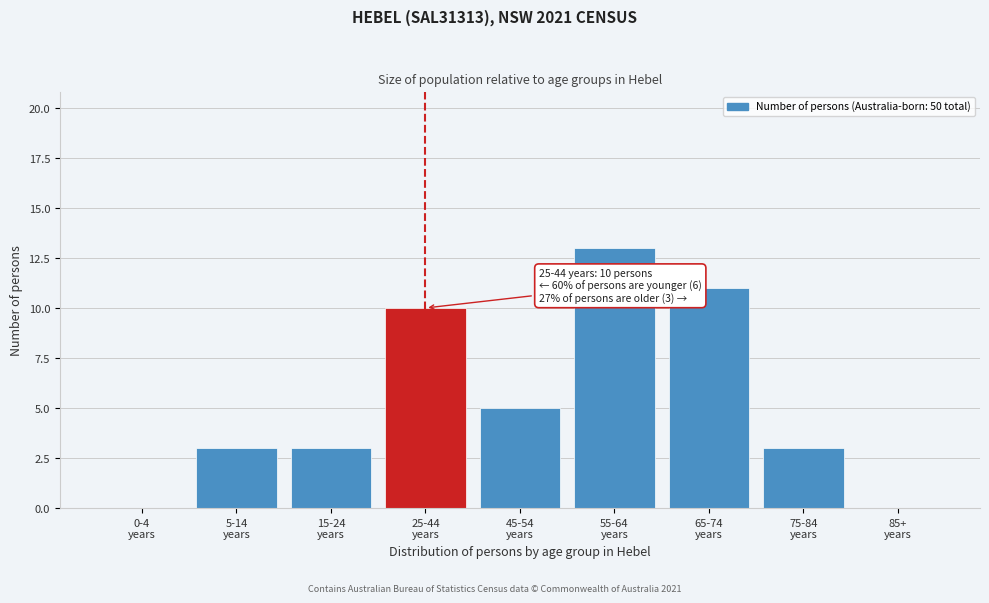

What is the sum of all values?

48